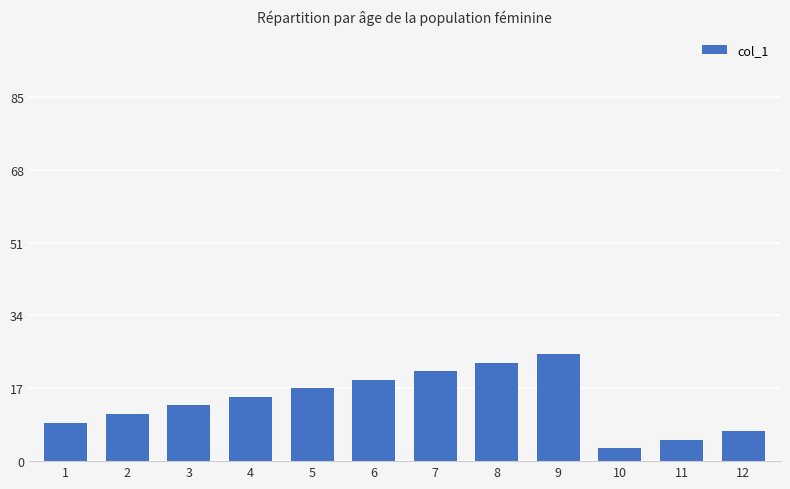

The value at 10 is 3. True or false?

True